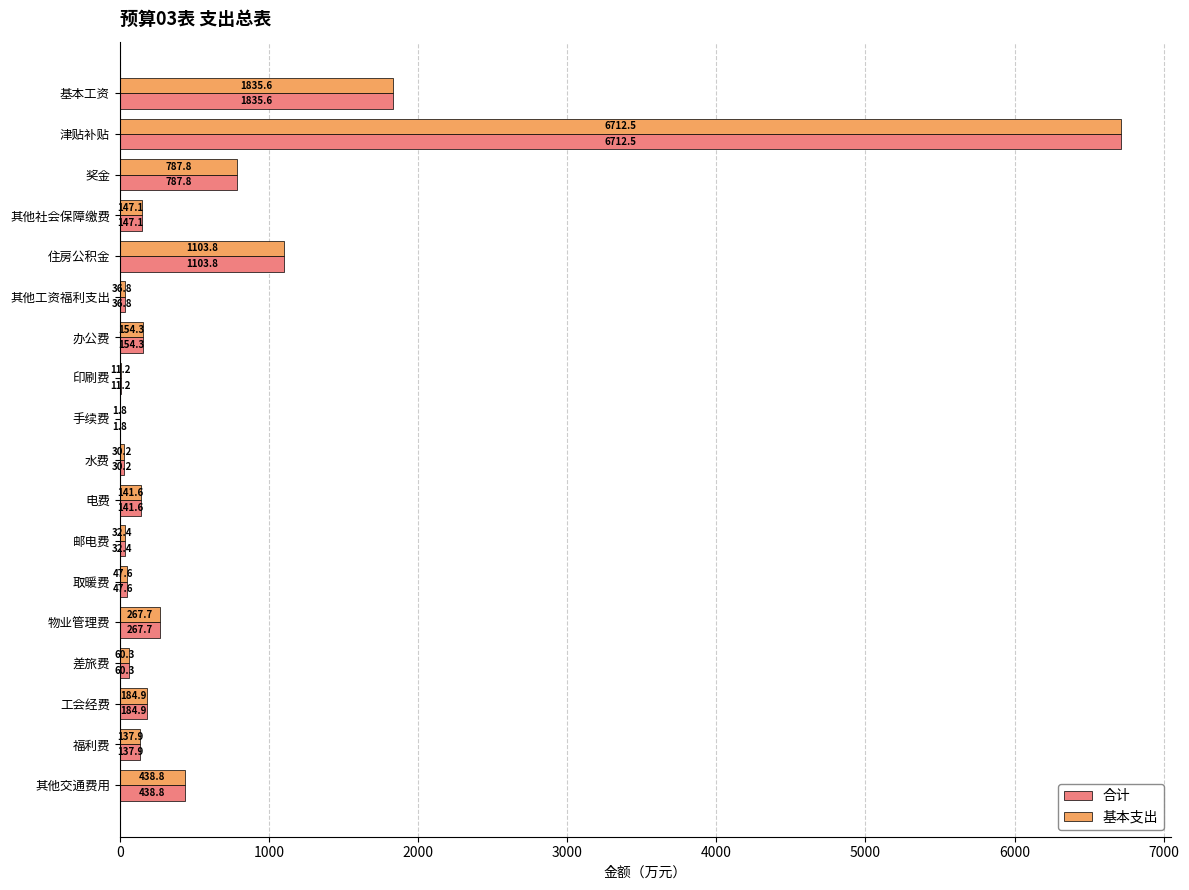

At which category is the sum across all series the highest?

津贴补贴